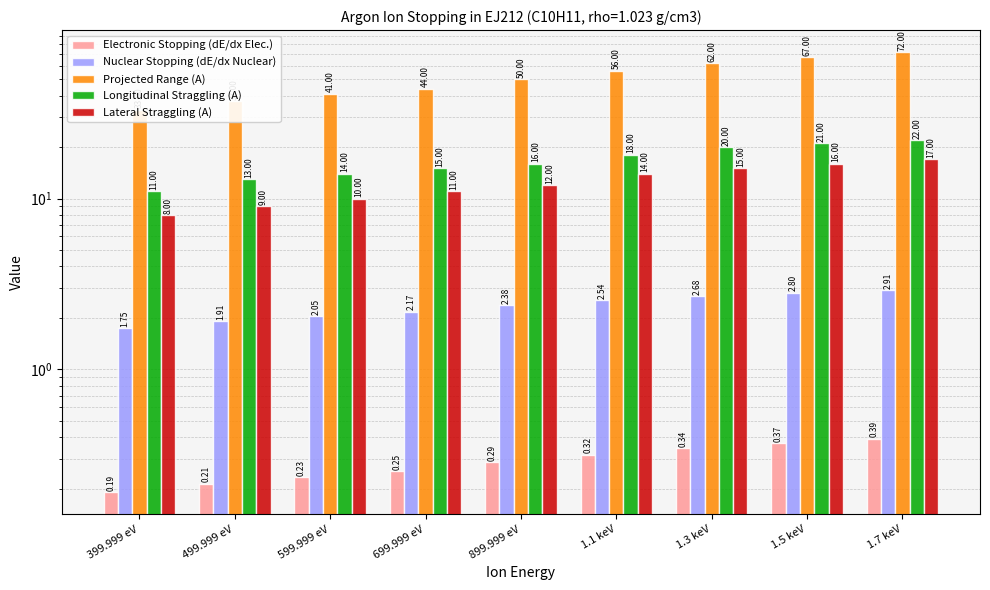

What position from the right is 699.999 eV?

6